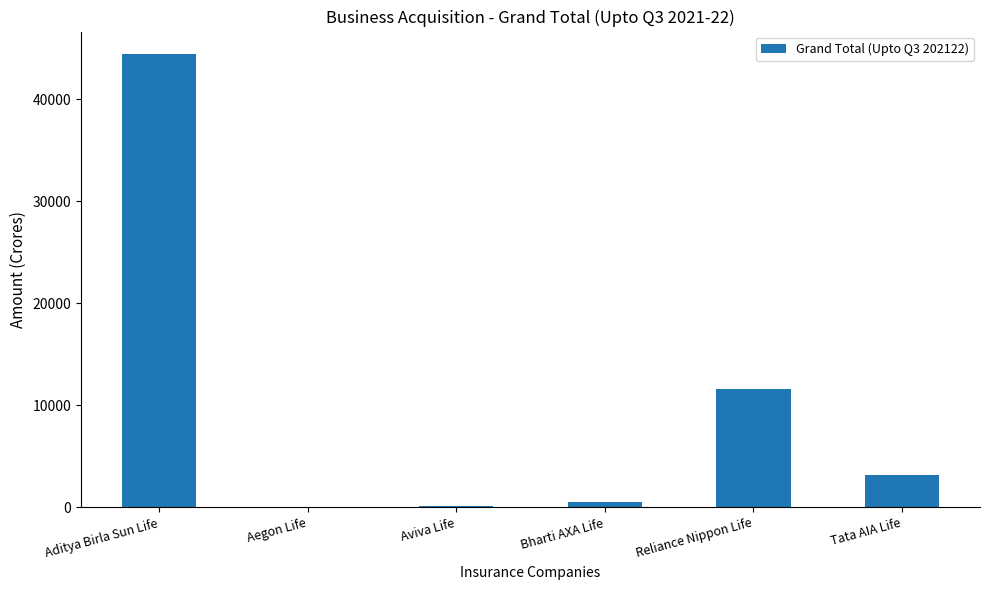

What is the maximum value shown in the chart?

44415.6